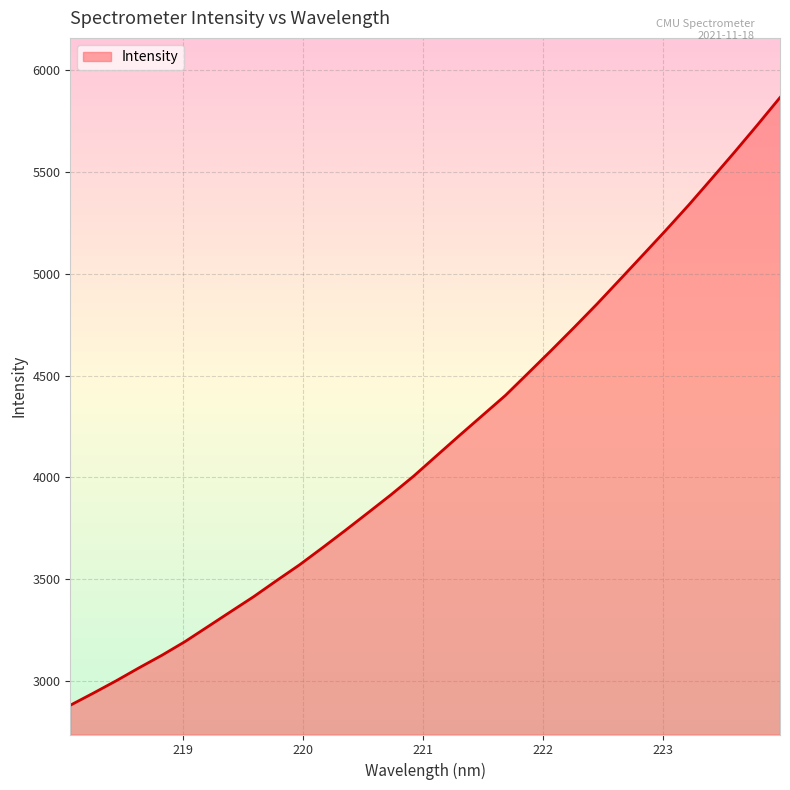

What is the difference between the maximum and minimum values?

2988.0